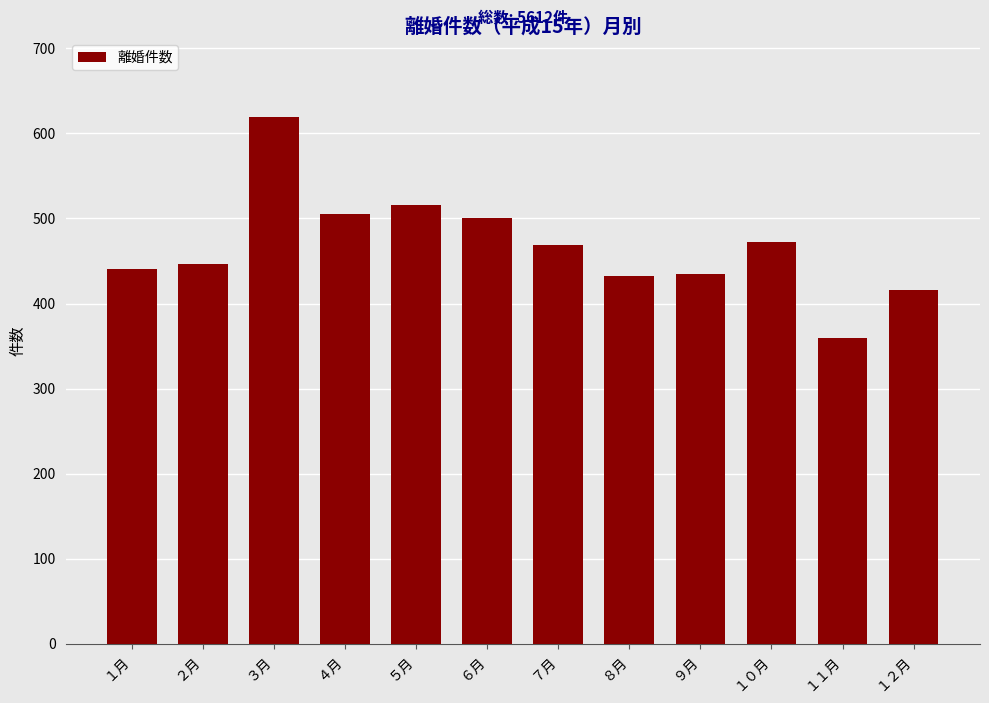

Reading right to left, list all the values displayed in this chart.

416	360	472	435	432	469	501	516	505	619	446	441